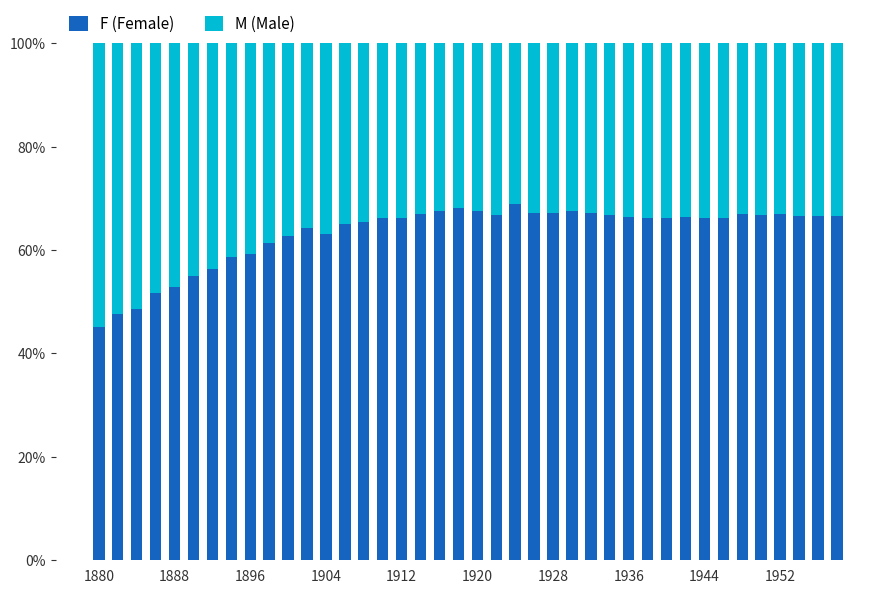

How many categories are shown in the chart?

40